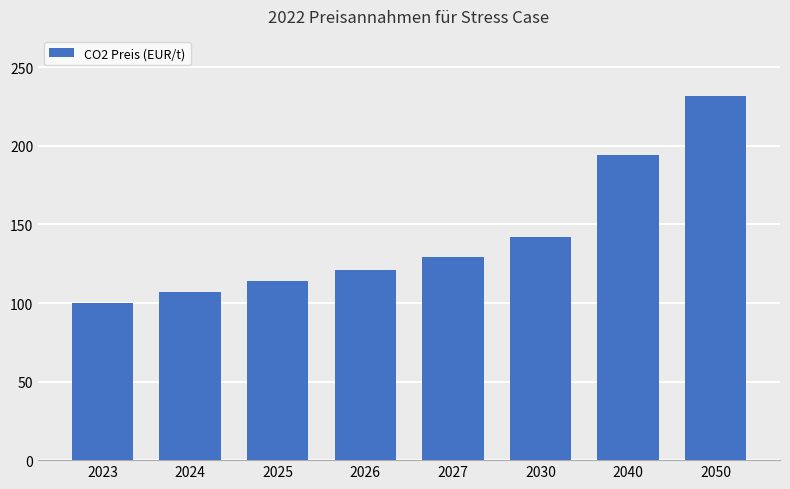

Which has a higher value, 2023 or 2027?

2027